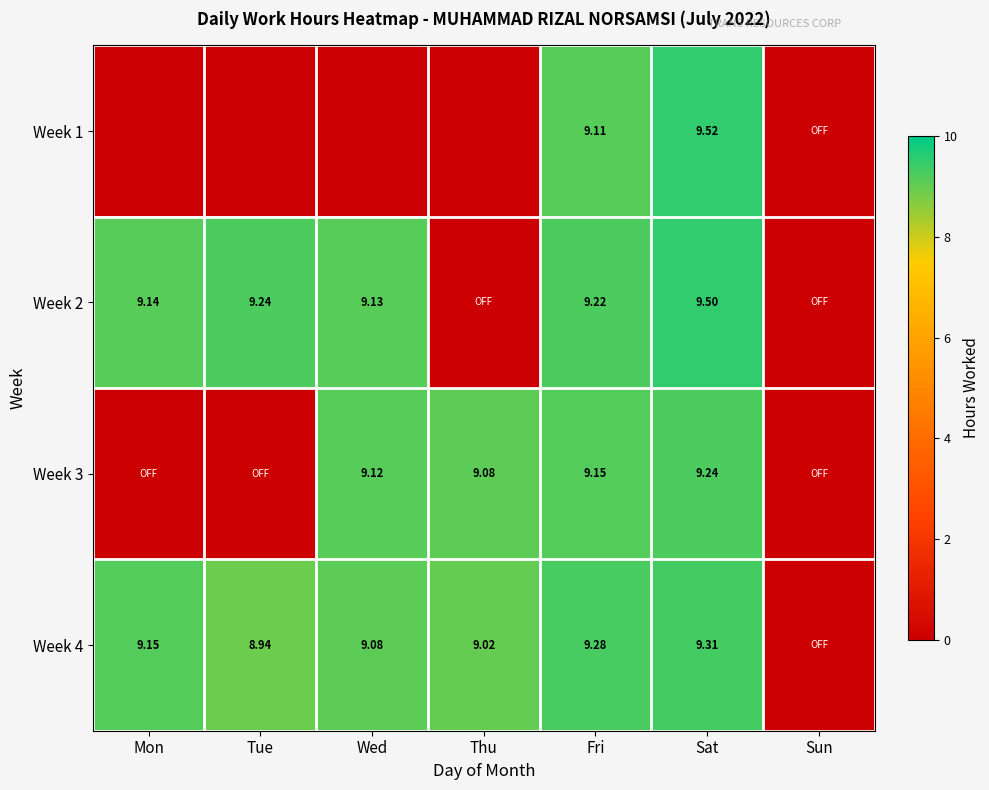

How many data points in Week 3 are above 9?

4